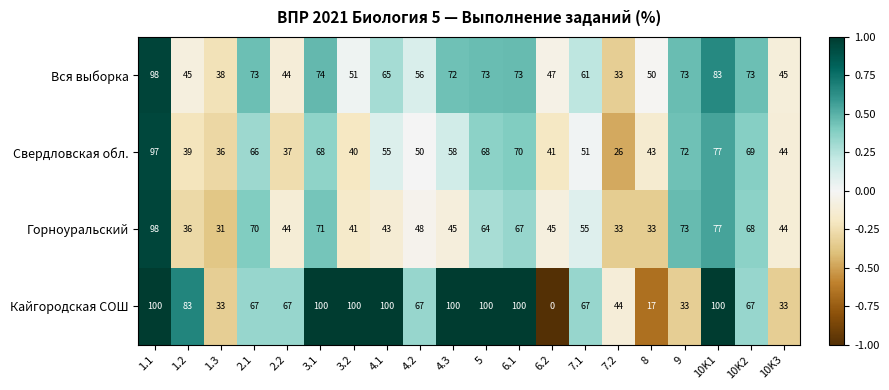

What is the difference between the highest and lowest values at 10K1?

23